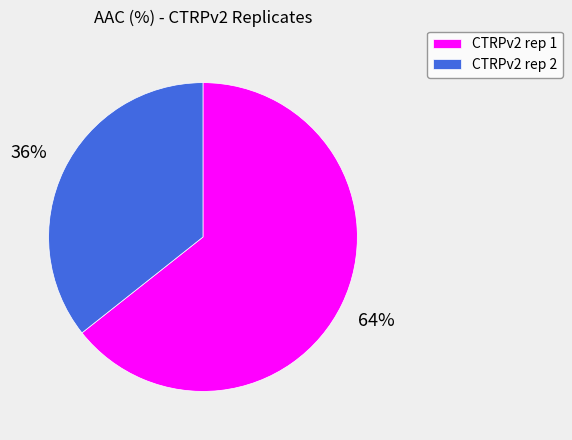

What is the smallest slice in the pie chart?

CTRPv2 rep 2